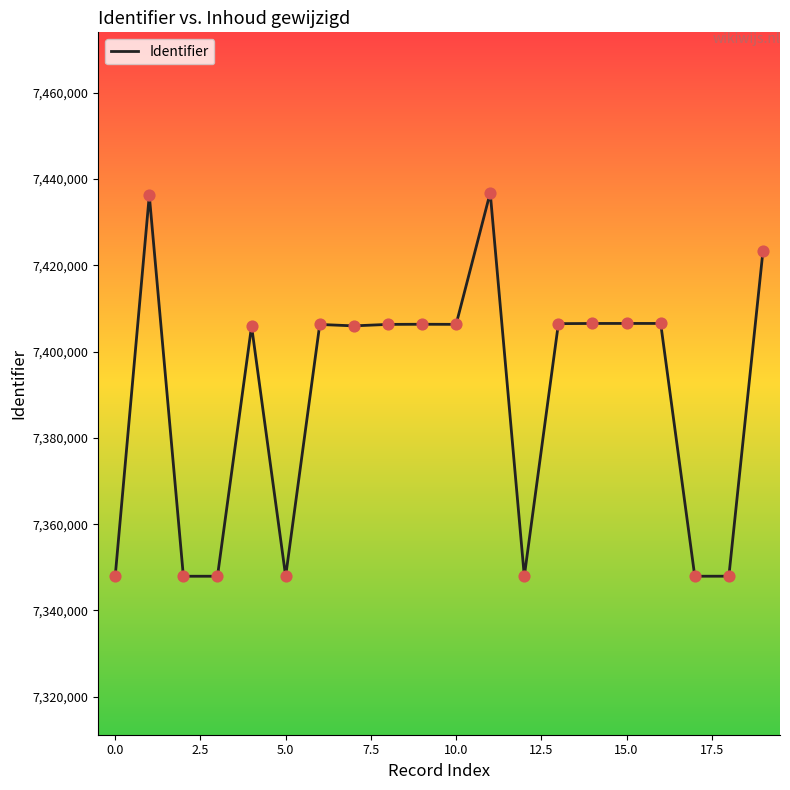

What is the maximum value shown in the chart?

7436846